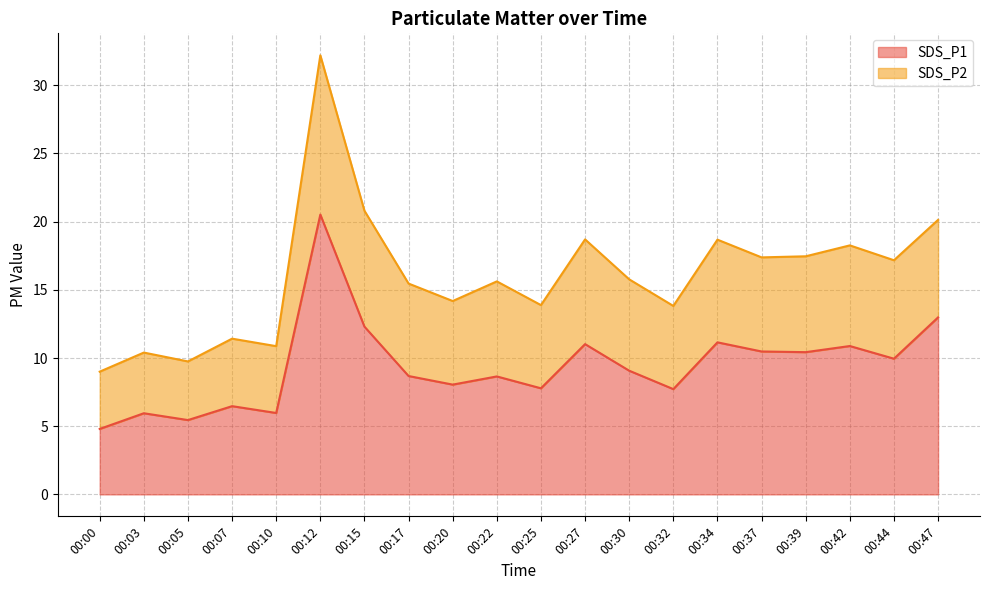

Where is the first local maximum for SDS_P1?

00:03